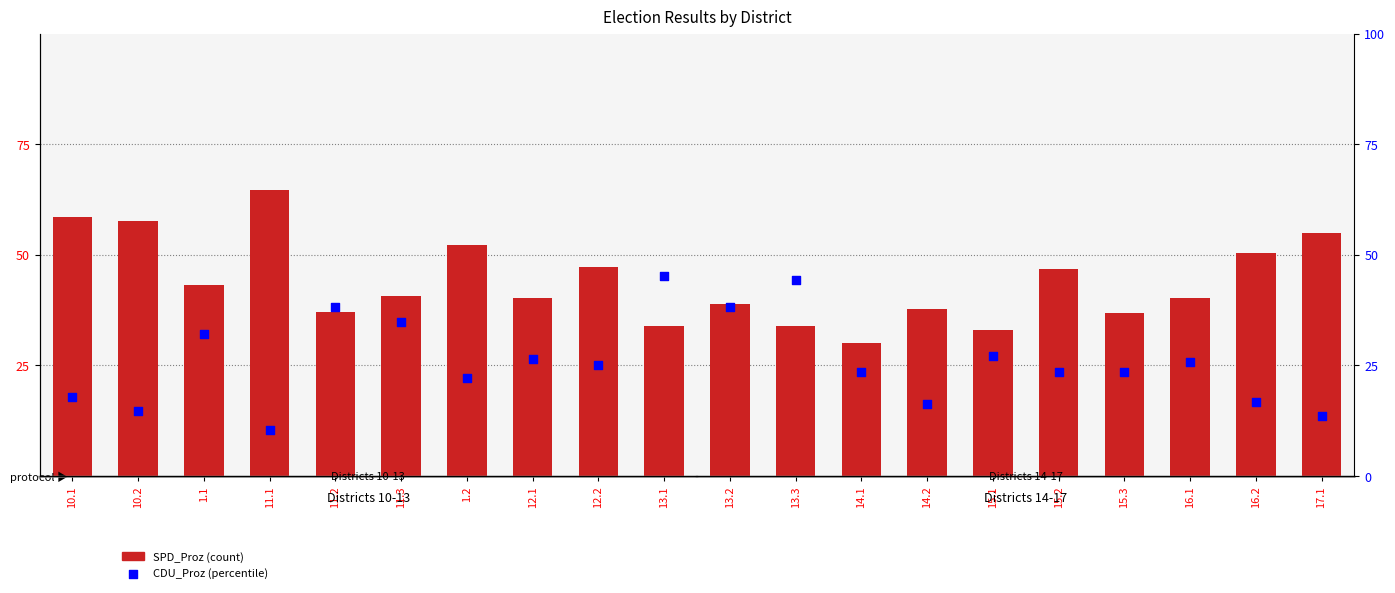

Which series reaches the minimum Y coordinate?

CDU_Proz